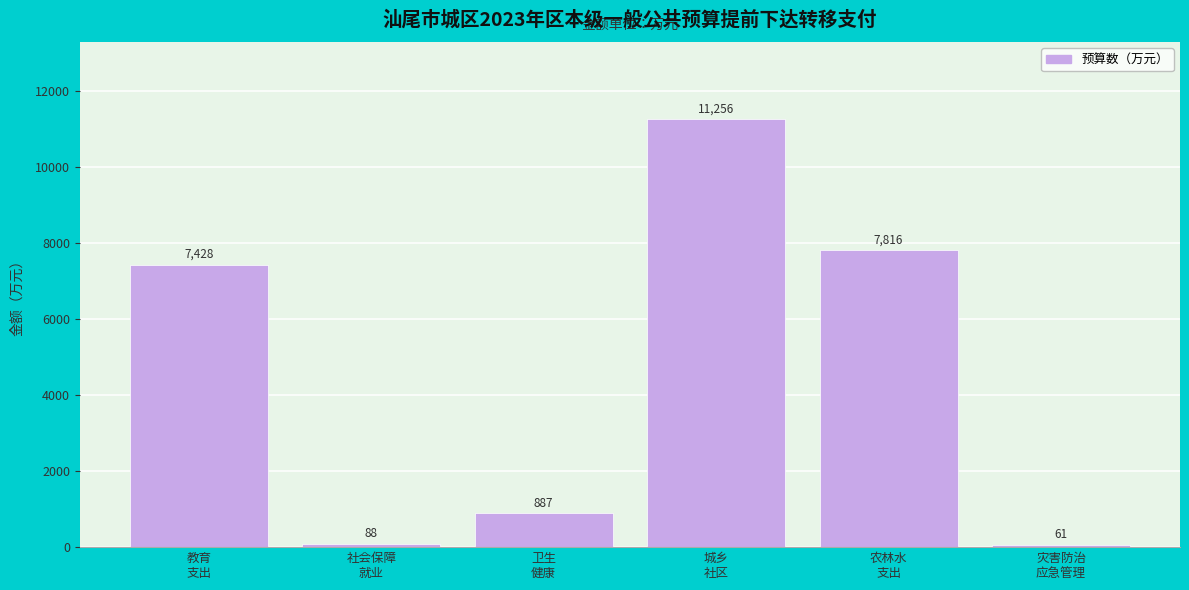

Reading right to left, transcribe all the data shown in this chart.

61	7816	11256	887	88	7428